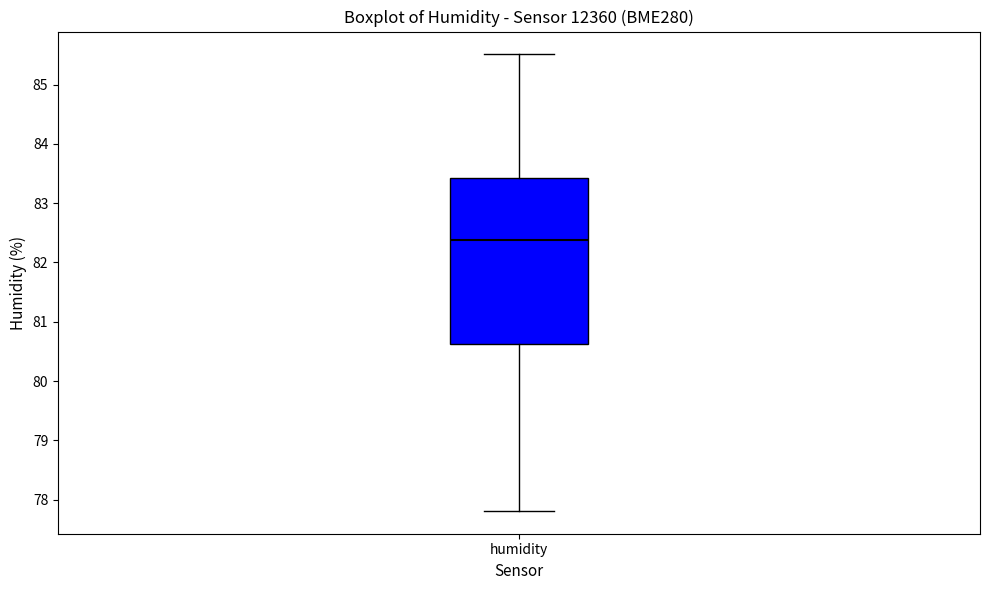

Where does the upper whisker of the box for humidity end on the y-axis? The values are not printed on the chart, so give them approximately, as read against the axis.

85.5